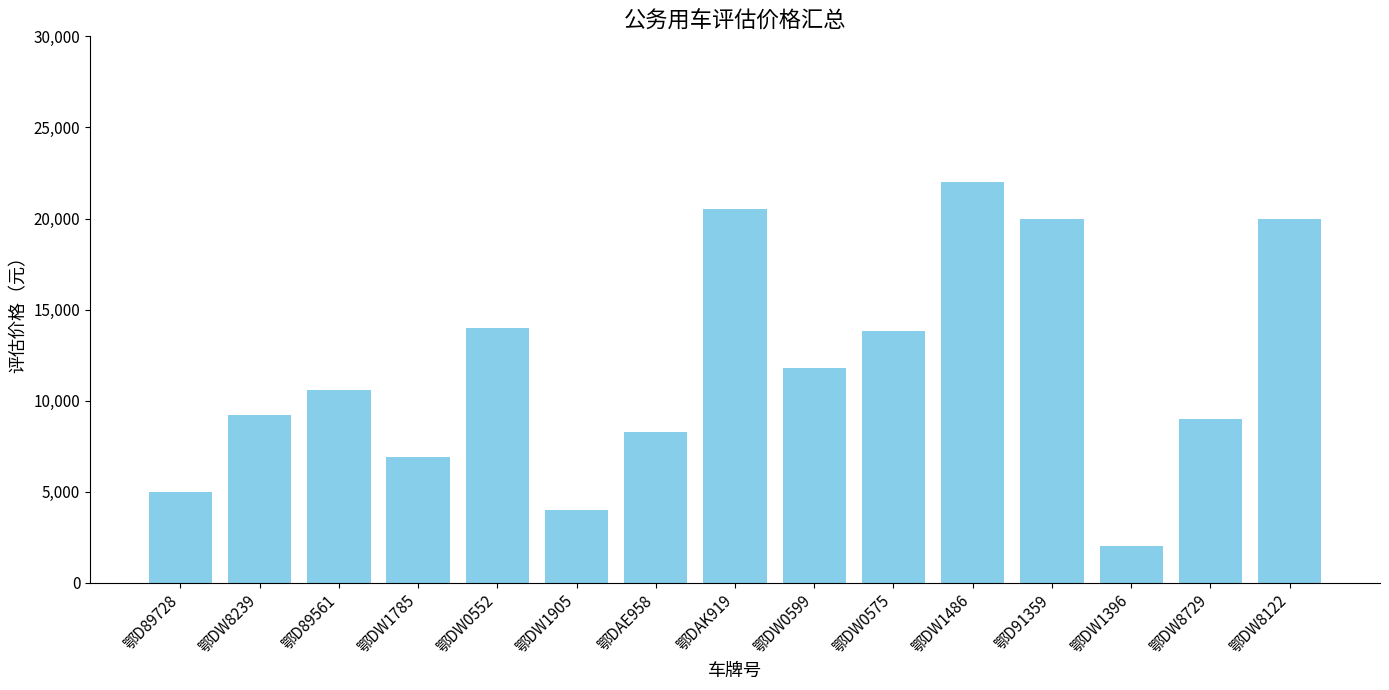

What is the average value?

11807